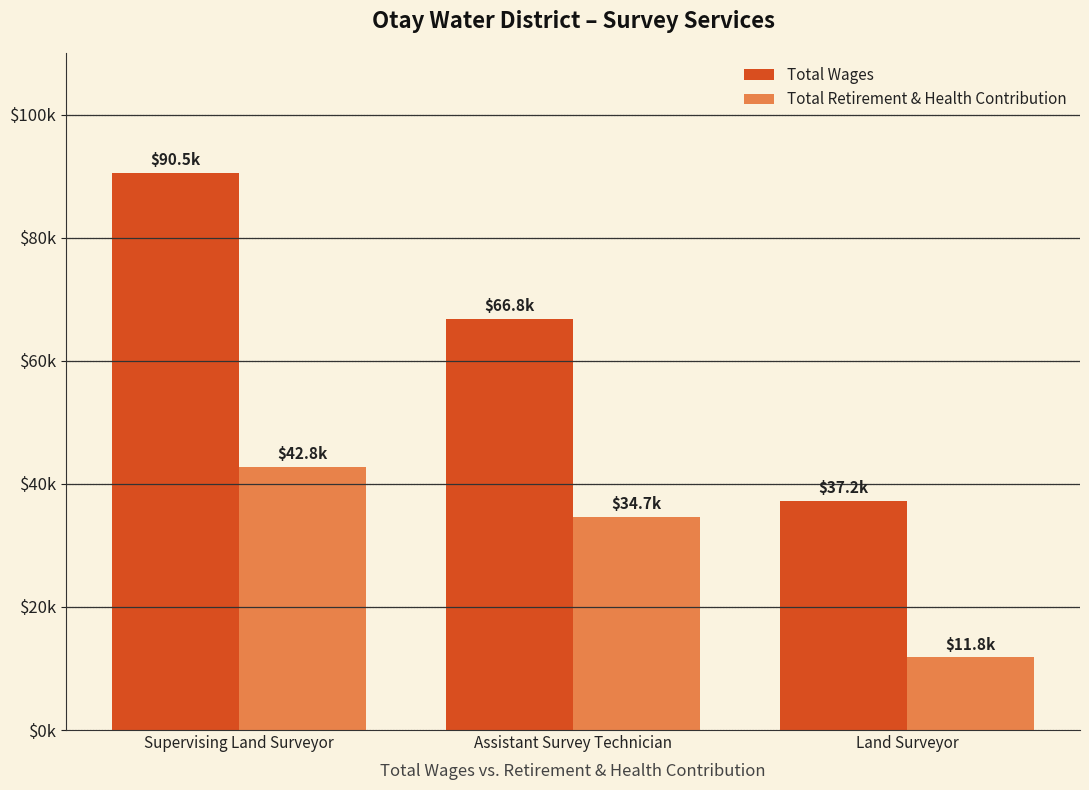

What are all the series names shown in the legend?

Total Wages, Total Retirement & Health Contribution